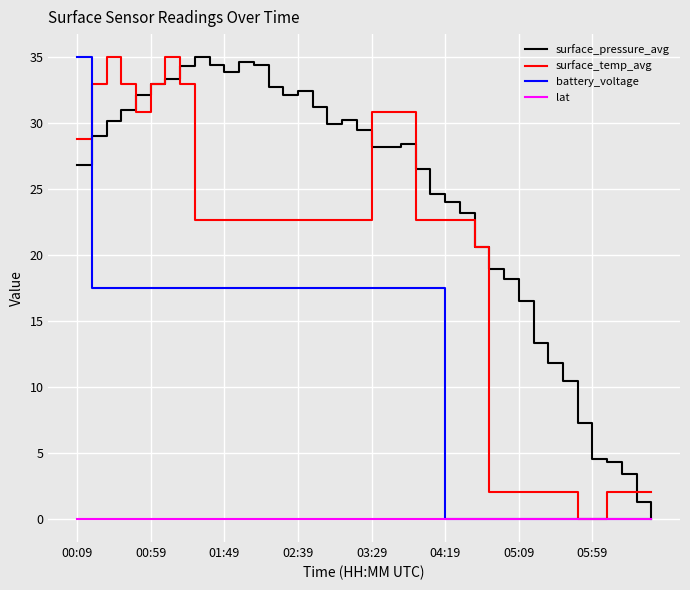

What is the greatest value displayed?

35.0